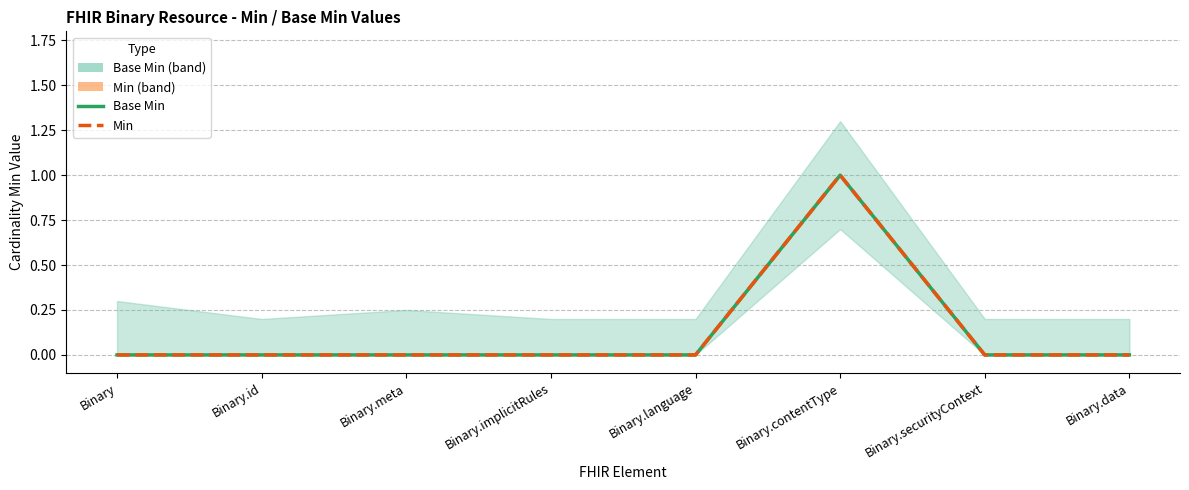

Which series has the largest total across all categories?

Base Min